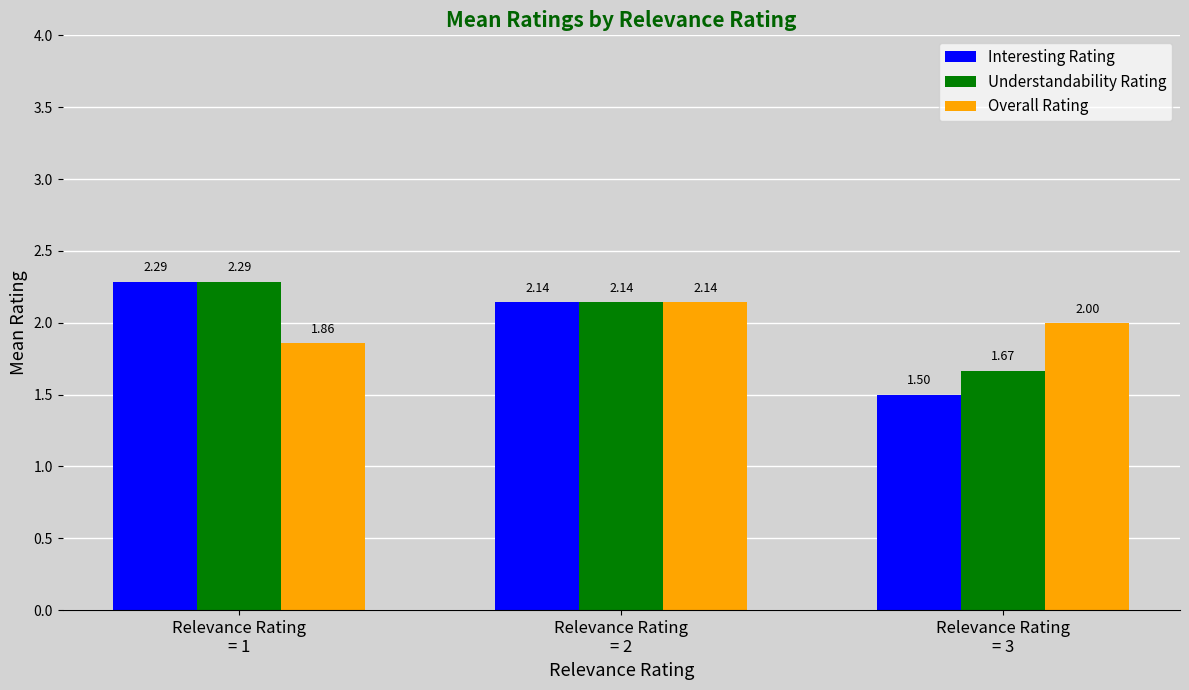

Which series has the largest range (max minus min)?

Interesting Rating